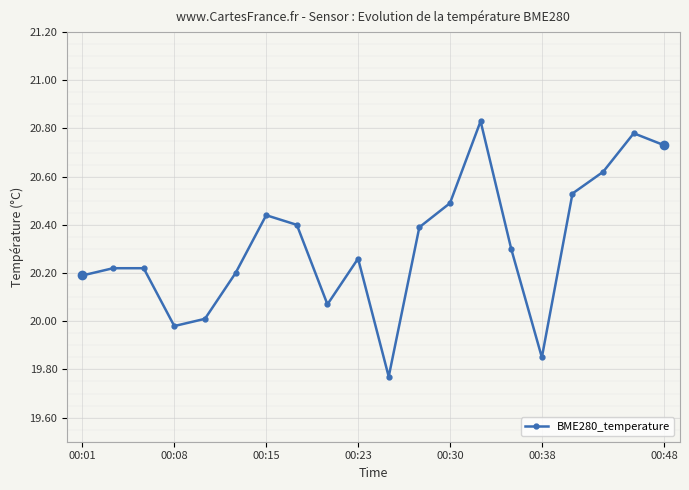

How many distinct data groups are displayed?

1